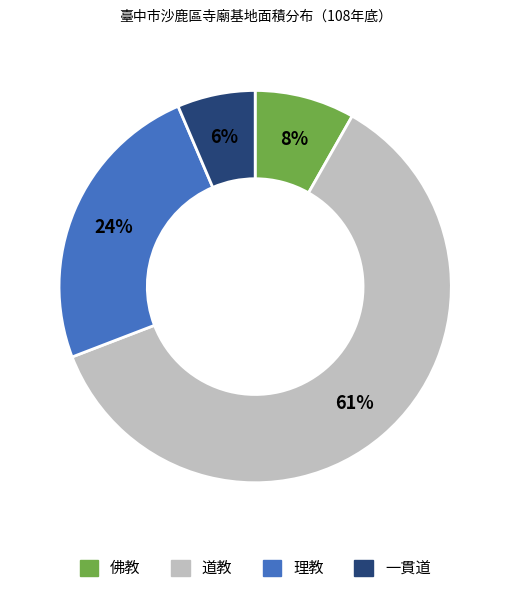

Which has a higher value, 一貫道 or 佛教?

佛教